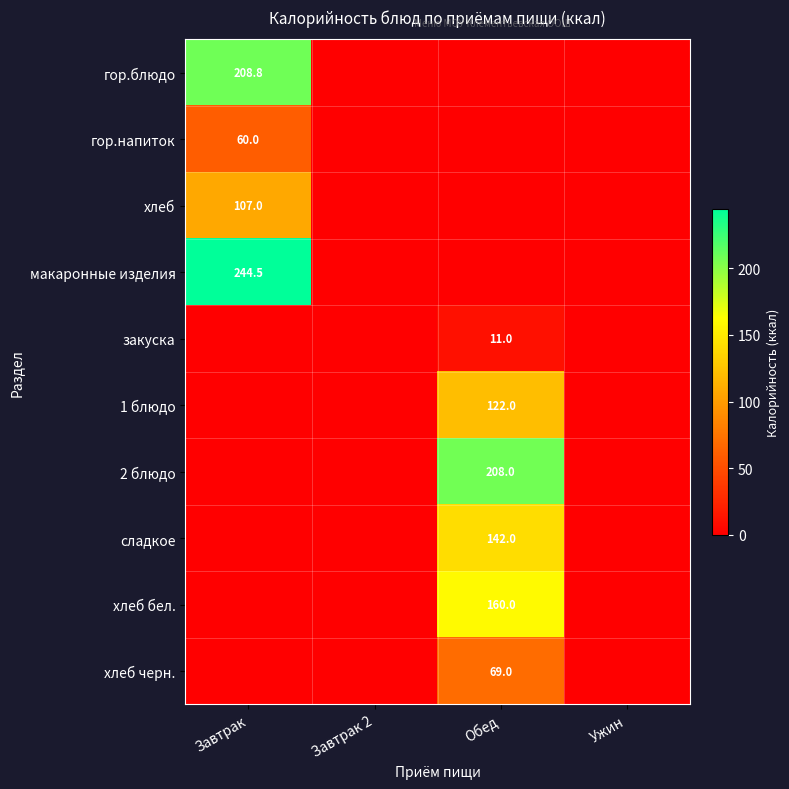

The 2 блюдо series shows 105.5 at Обед. True or false?

False